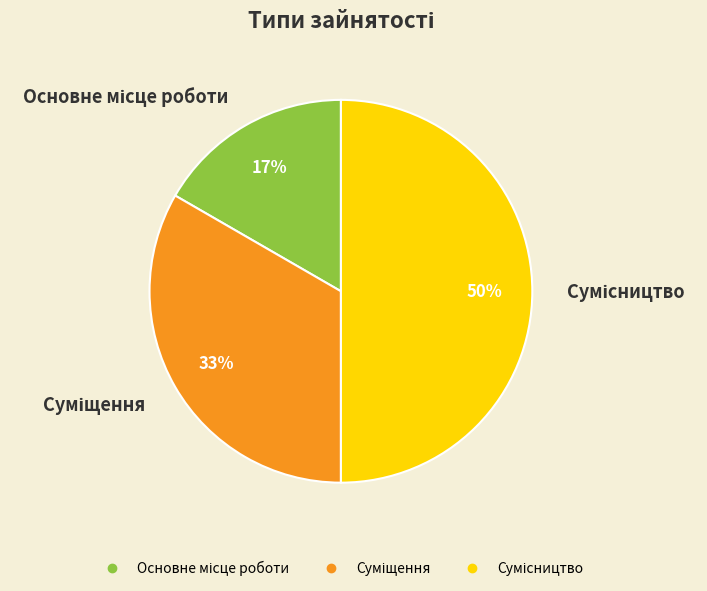

To the nearest percent, what is the average slice percentage?

33%